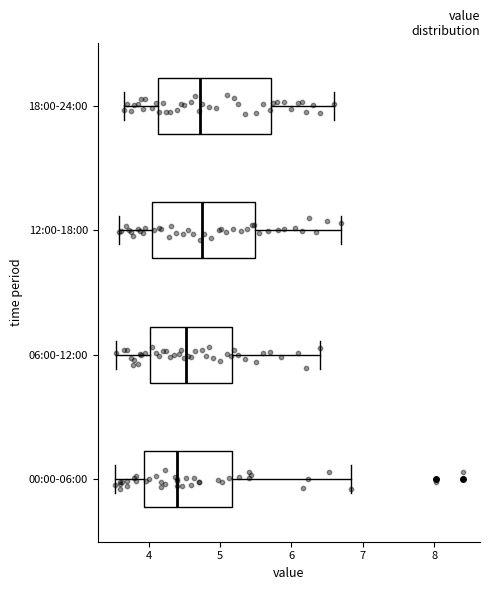

Reading bottom to top, transcribe this box plot: for each box, give where its median line is, the range the box spans, and where its two whiskers end, as read against the x-axis. The values are not printed on the chart, so give them approximately, as read against the axis.

00:00-06:00: median 4.4, box 3.9 to 5.2, whiskers 3.5 to 6.8
06:00-12:00: median 4.5, box 4.0 to 5.2, whiskers 3.6 to 6.4
12:00-18:00: median 4.8, box 4.0 to 5.5, whiskers 3.6 to 6.7
18:00-24:00: median 4.7, box 4.1 to 5.7, whiskers 3.7 to 6.6